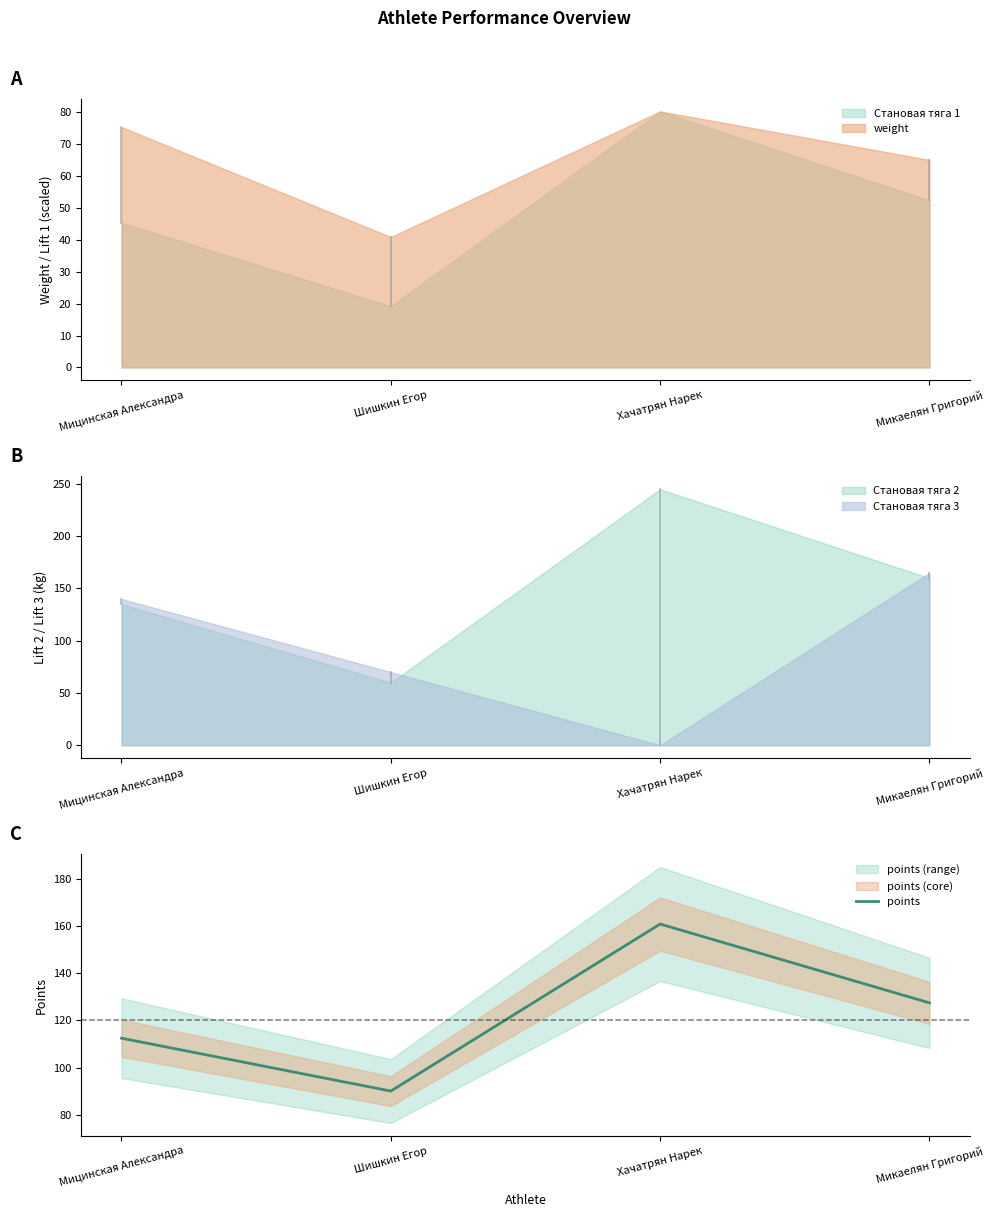

True or false: there are more than 1 points higher than both neighbors.

False